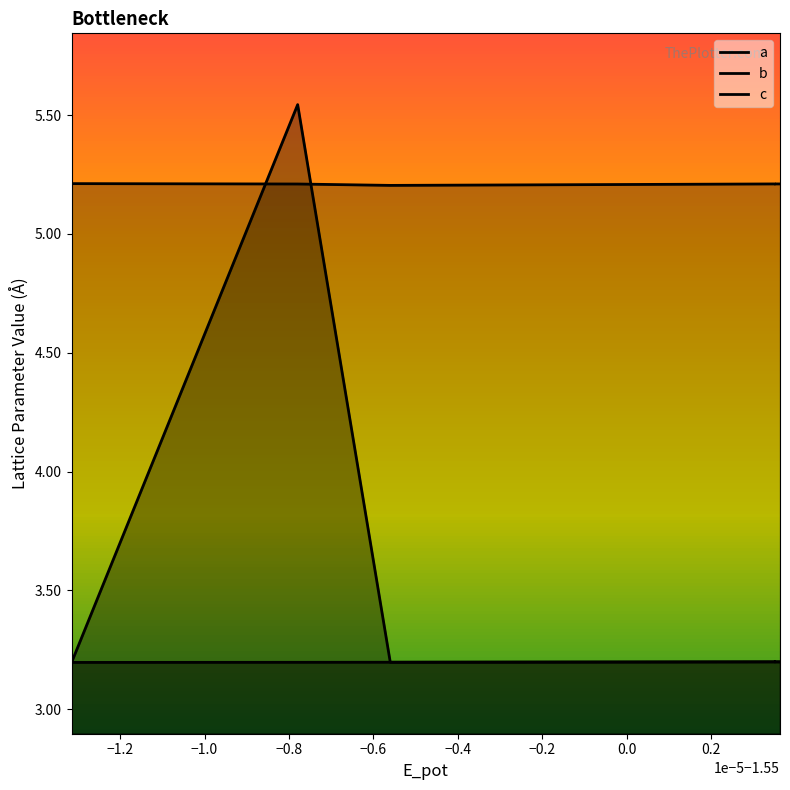

True or false: c has a value of 5.2 at −0.8.

True